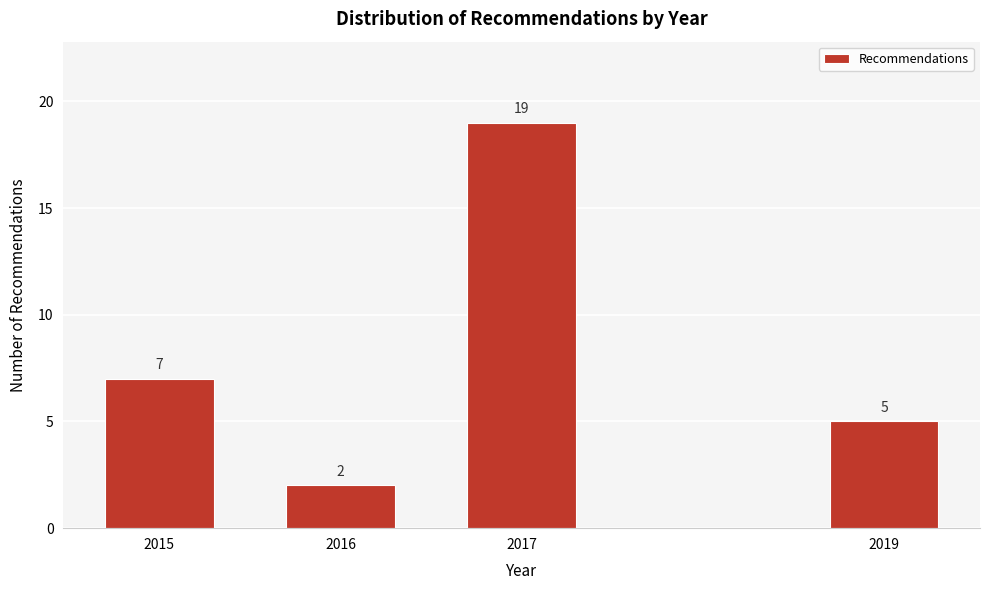

Reading left to right, list all the values displayed in this chart.

7	2	19	5